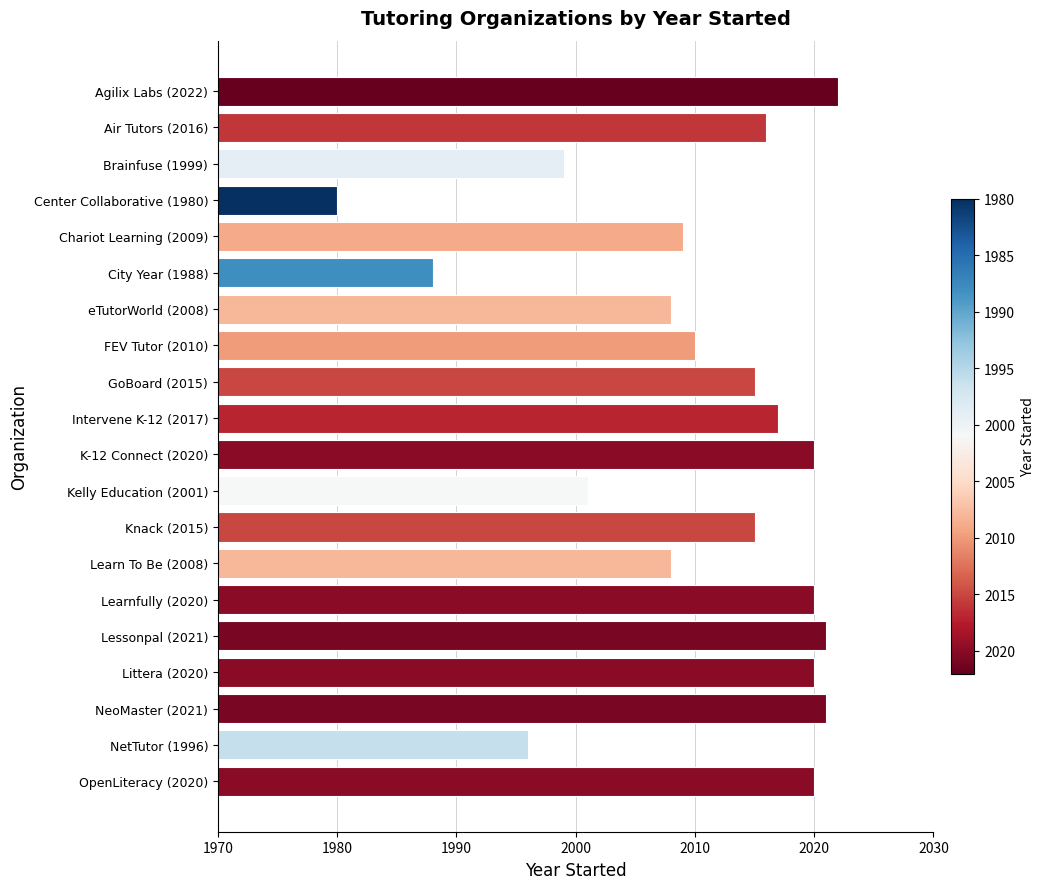

How many data points does each series have?

20